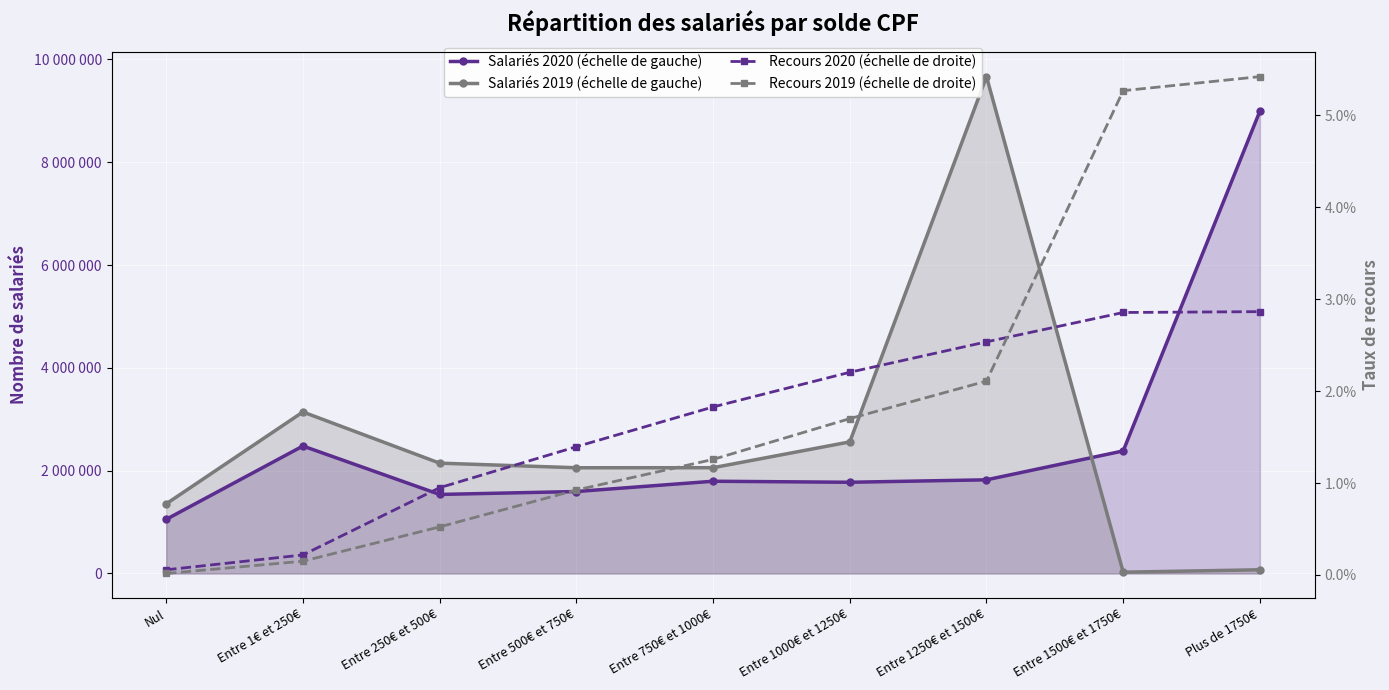

Reading left to right, transcribe all the data shown in this chart.

Salariés 2020 (échelle de gauche): Nul=1053059.0	Entre 1€ et 250€=2479508.0	Entre 250€ et 500€=1537563.0	Entre 500€ et 750€=1594345.0	Entre 750€ et 1000€=1794376.0	Entre 1000€ et 1250€=1774550.0	Entre 1250€ et 1500€=1821965.0	Entre 1500€ et 1750€=2384089.0	Plus de 1750€=8994564.0
Salariés 2019 (échelle de gauche): Nul=1354773.0	Entre 1€ et 250€=3141935.0	Entre 250€ et 500€=2146311.0	Entre 500€ et 750€=2056973.0	Entre 750€ et 1000€=2057783.0	Entre 1000€ et 1250€=2559697.0	Entre 1250€ et 1500€=9665231.0	Entre 1500€ et 1750€=25166.0	Plus de 1750€=72222.0
Recours 2020 (échelle de droite): Nul=0.0	Entre 1€ et 250€=0.0	Entre 250€ et 500€=0.0	Entre 500€ et 750€=0.0	Entre 750€ et 1000€=0.0	Entre 1000€ et 1250€=0.0	Entre 1250€ et 1500€=0.0	Entre 1500€ et 1750€=0.0	Plus de 1750€=0.0
Recours 2019 (échelle de droite): Nul=0.0	Entre 1€ et 250€=0.0	Entre 250€ et 500€=0.0	Entre 500€ et 750€=0.0	Entre 750€ et 1000€=0.0	Entre 1000€ et 1250€=0.0	Entre 1250€ et 1500€=0.0	Entre 1500€ et 1750€=0.1	Plus de 1750€=0.1